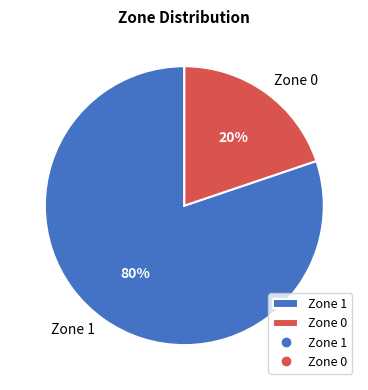

The Zone 1 slice represents 80% of the pie. True or false?

True